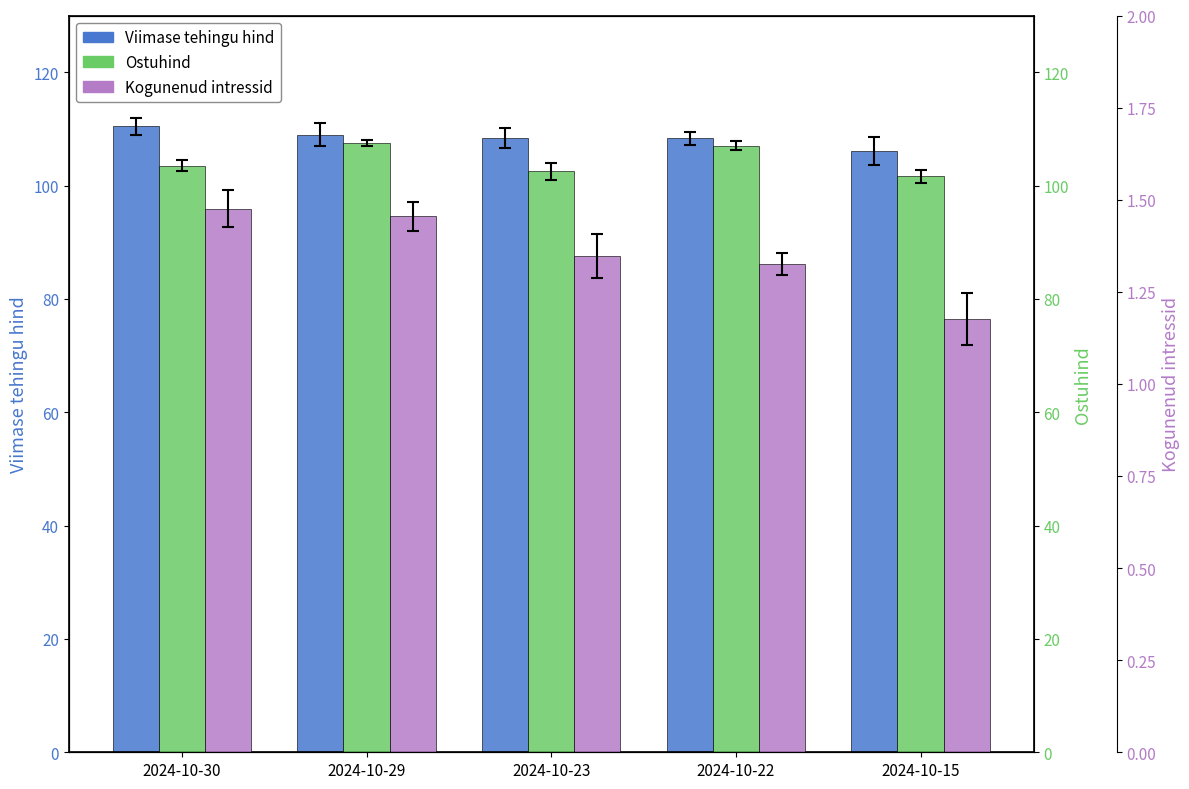

Is it true that Viimase tehingu hind equals 68.2 at 2024-10-30?

False